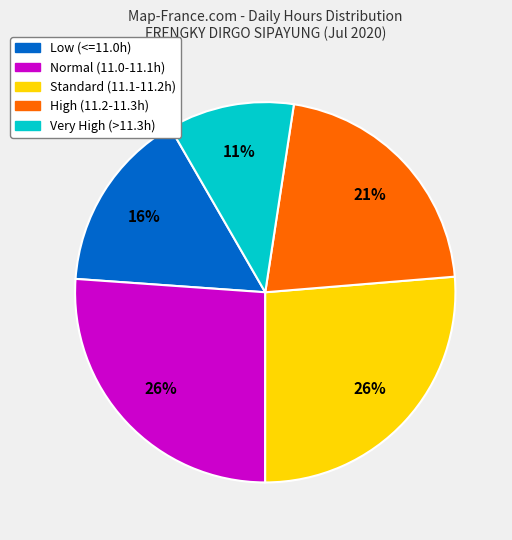

Does any single category account for the majority?

No